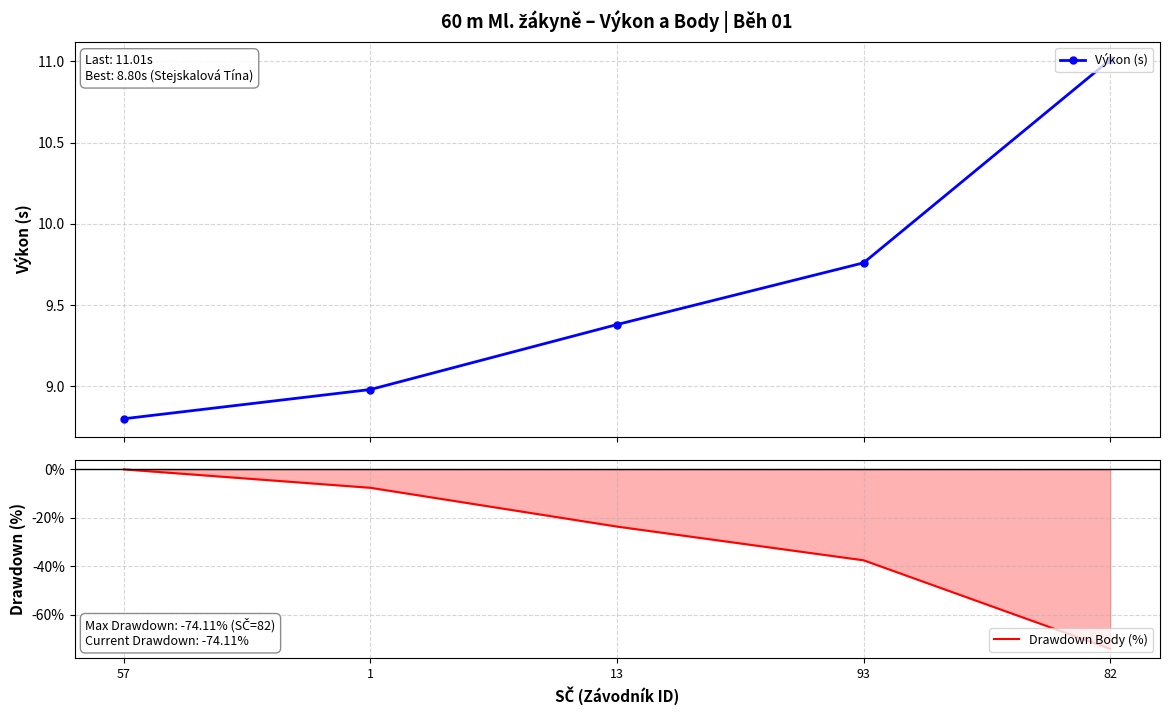

List the labels in order of Výkon (s) value, smallest first.

57, 1, 13, 93, 82